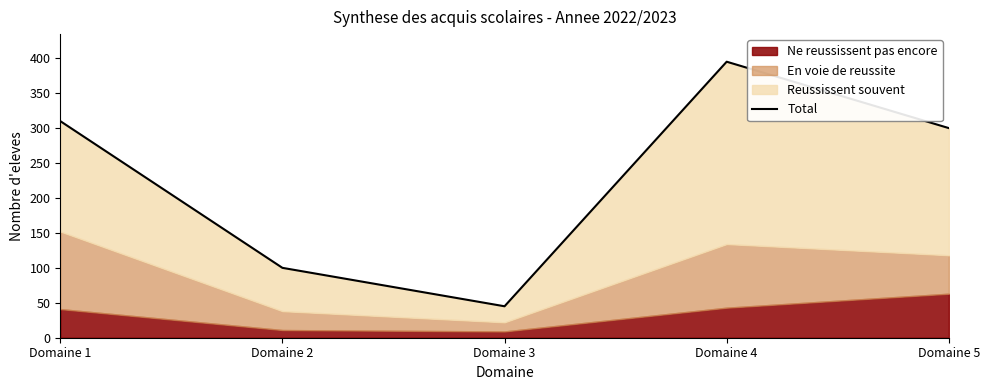

What is the sum of all values?

1150